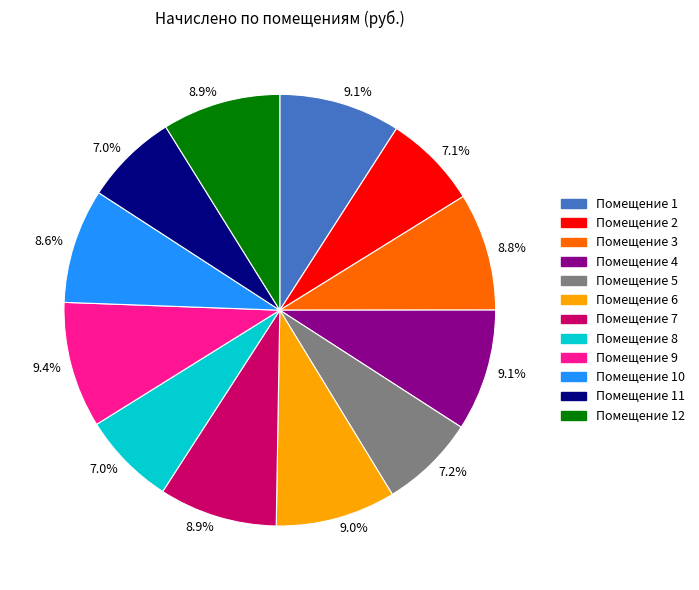

Does any single category account for the majority?

No